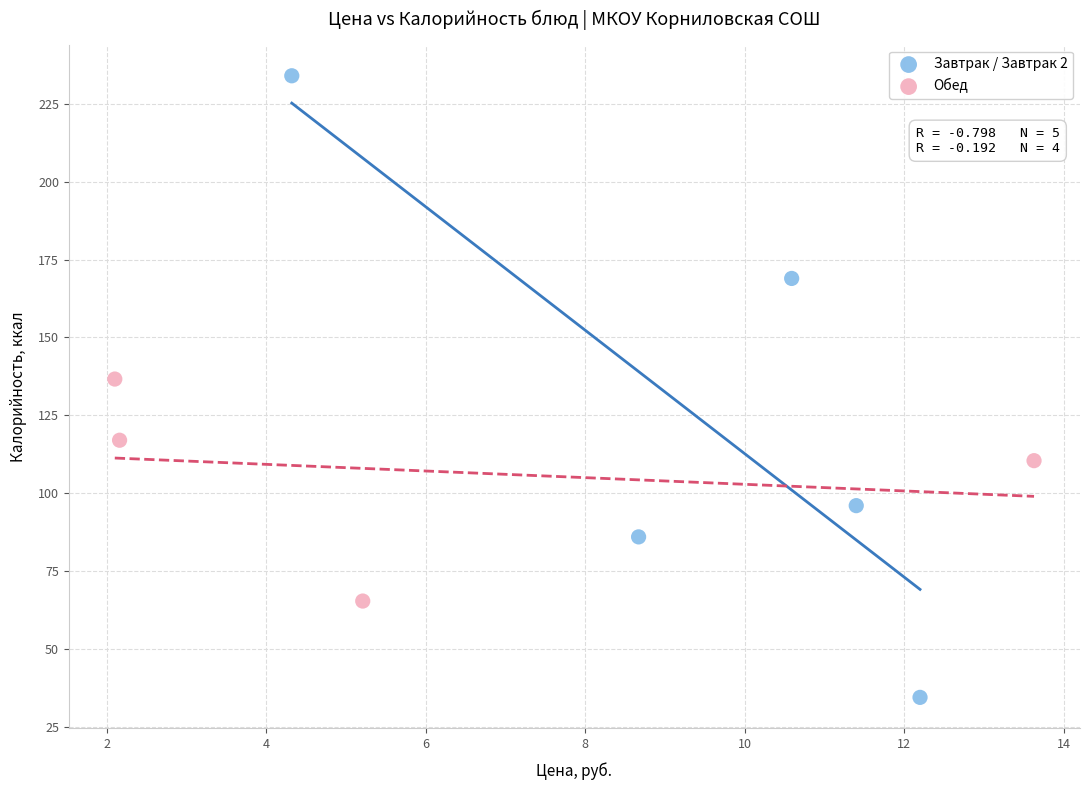

Which series has the widest spread of Y values?

Завтрак / Завтрак 2